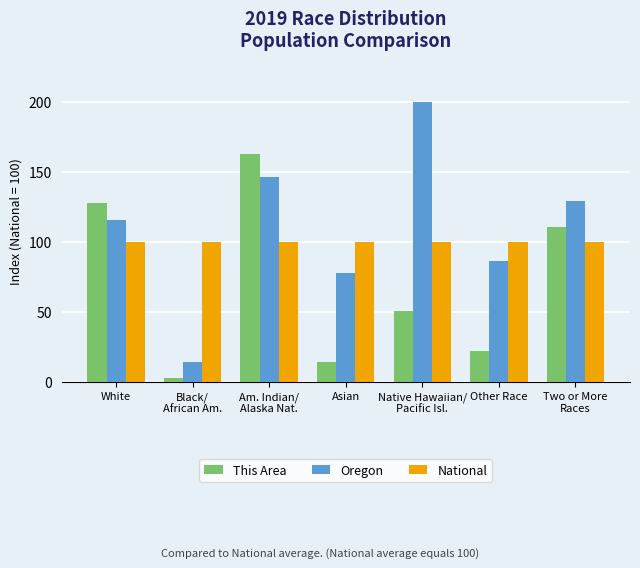

Is it true that This Area equals 50.9 at Native Hawaiian/
Pacific Isl.?

True